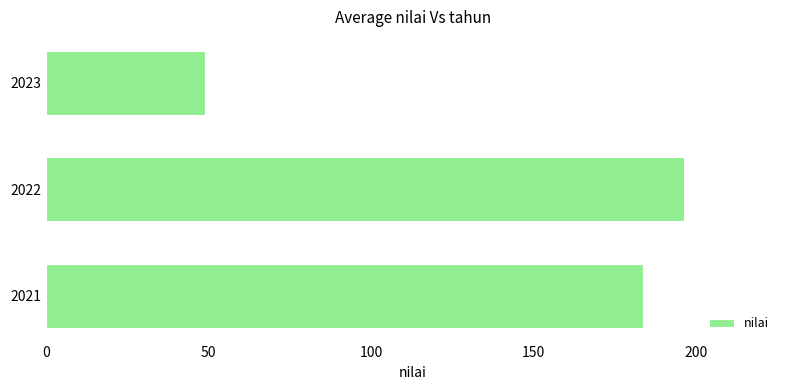

Where is the data nearest to the value 122?

2021